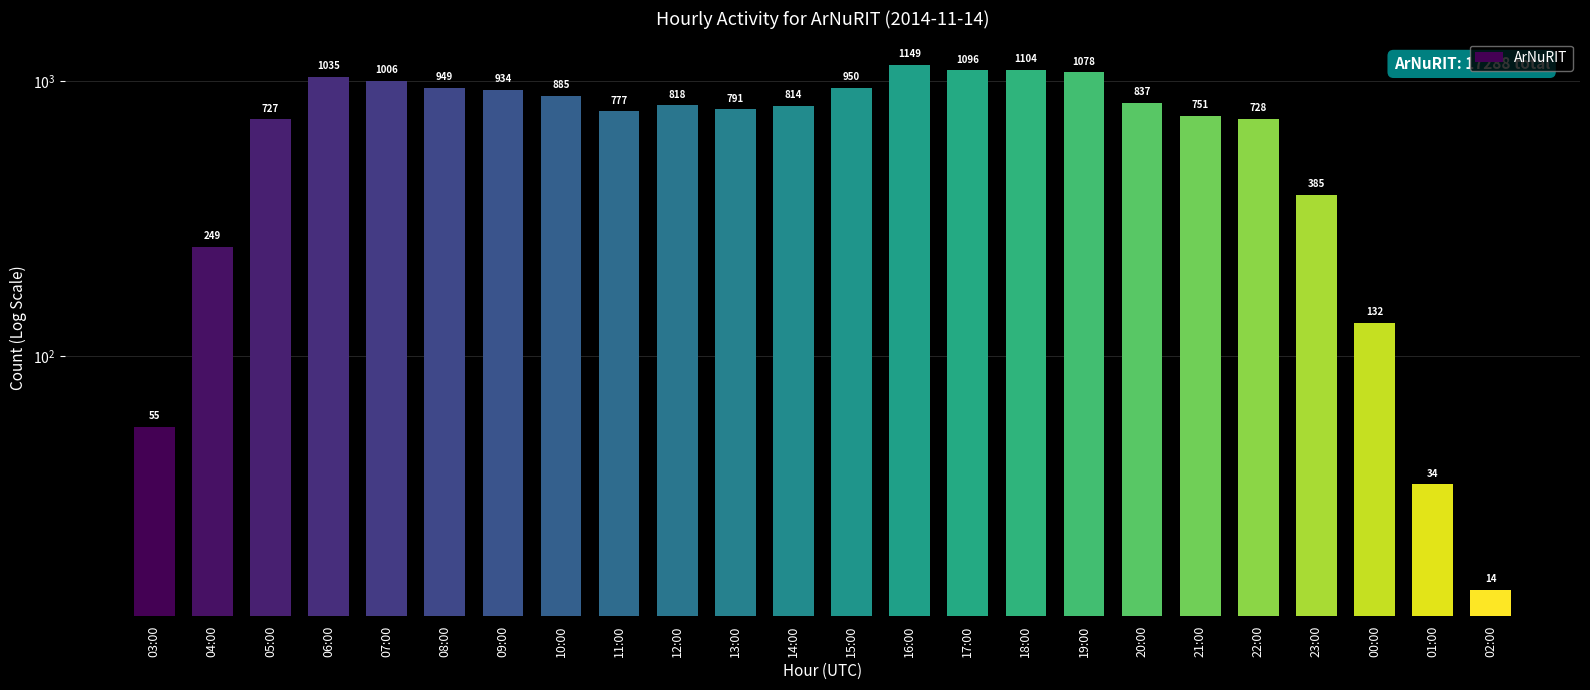

Reading left to right, list all the values displayed in this chart.

55	249	727	1035	1006	949	934	885	777	818	791	814	950	1149	1096	1104	1078	837	751	728	385	132	34	14